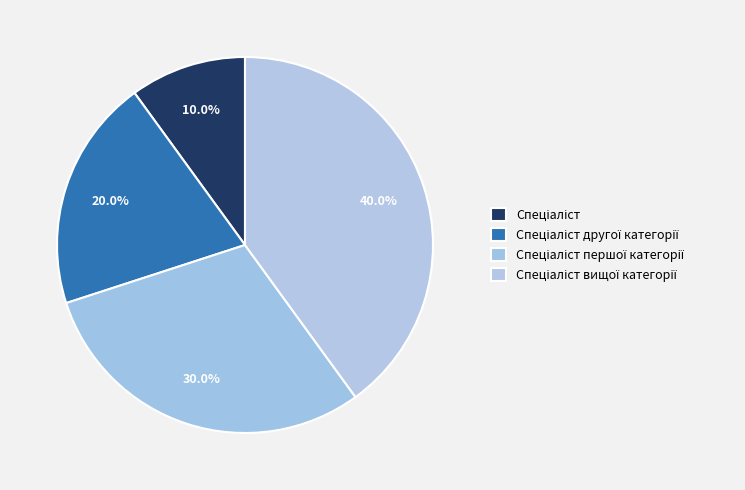

Which category has the smallest portion of the pie?

Спеціаліст